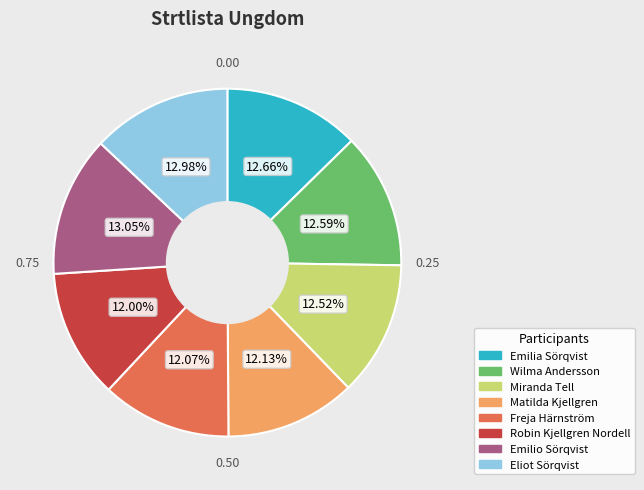

Count the number of slices in the pie.

8